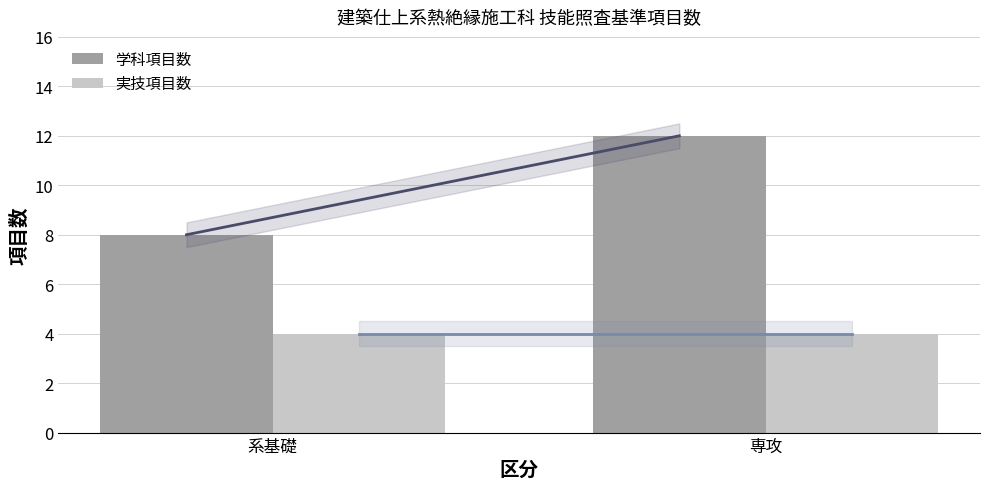

True or false: 学科項目数 has a value of 5 at 系基礎.

False